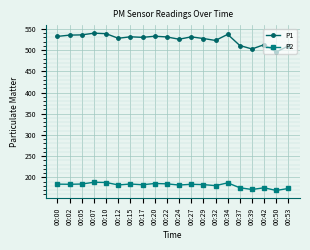

True or false: P1 has more than 0 interior local peaks.

True